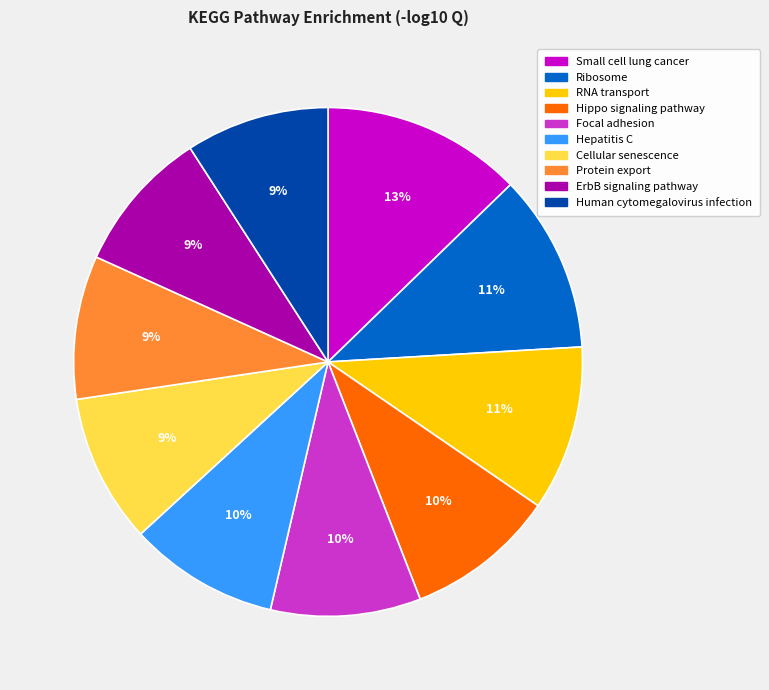

Which slice is the largest?

Small cell lung cancer